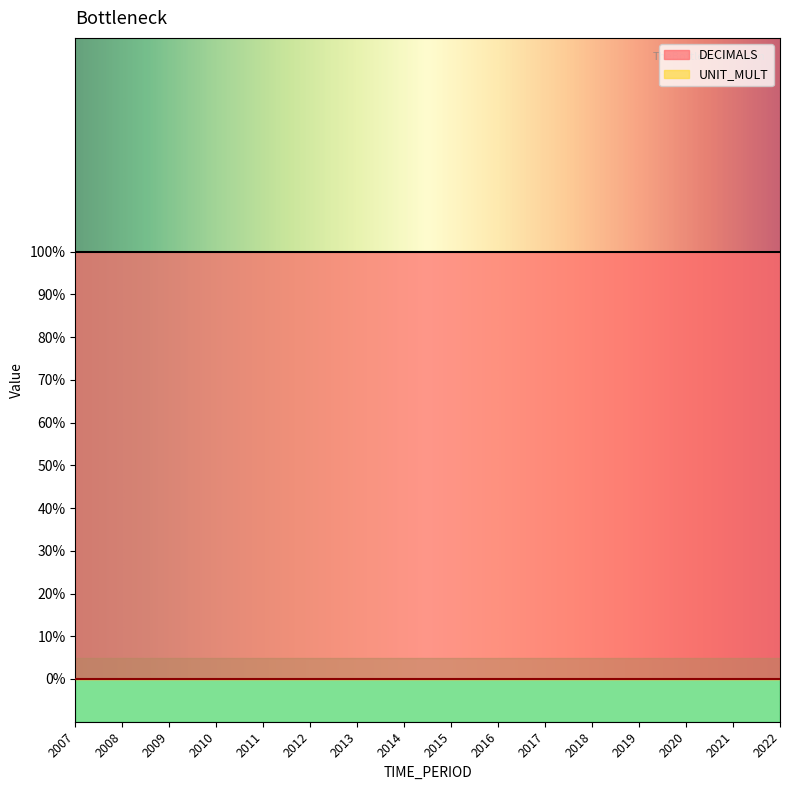

Is it true that UNIT_MULT equals 0 at 2014?

True